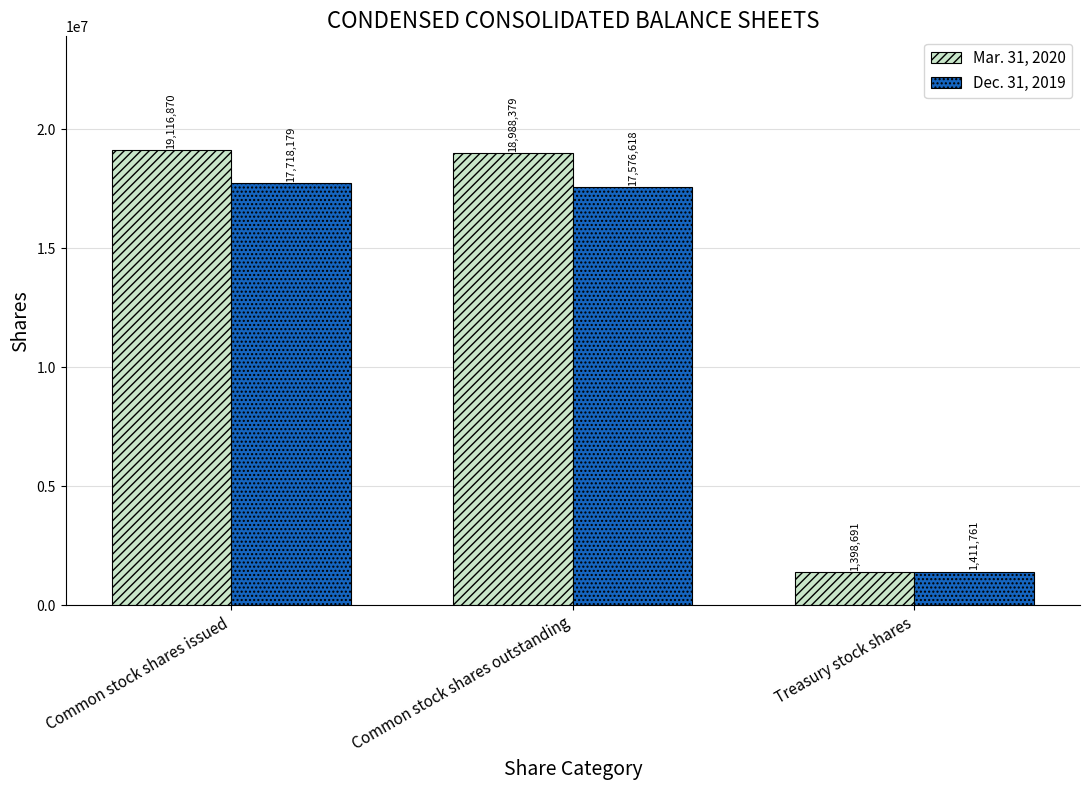

Between Common stock shares outstanding and Treasury stock shares, which series saw the biggest shift?

Mar. 31, 2020